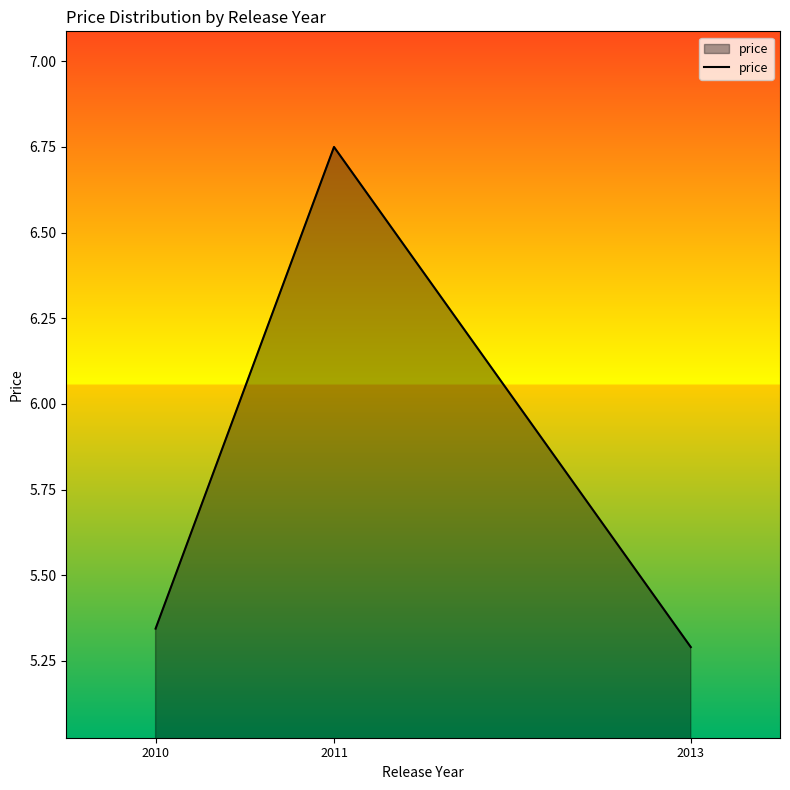

Approximately how many times larger is the value at 2013 compared to 2011?

0.8